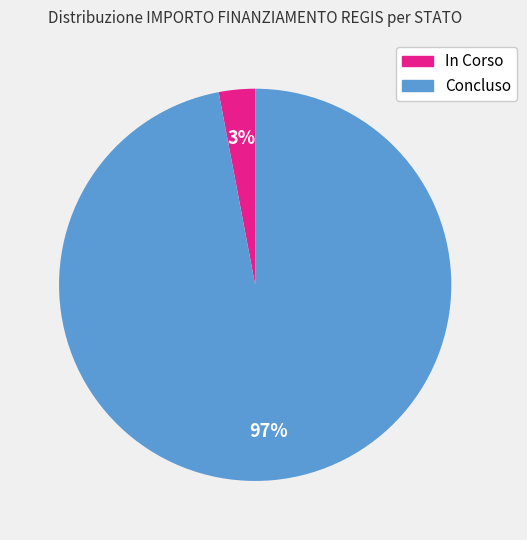

Is the sum of In Corso and Concluso greater than half?

Yes